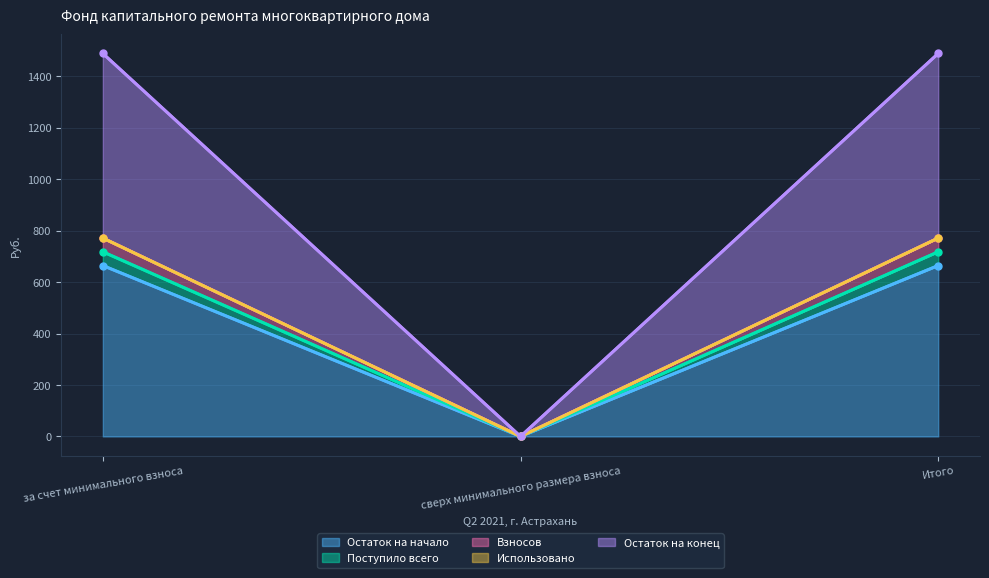

What is the maximum value for Использовано?

771.1